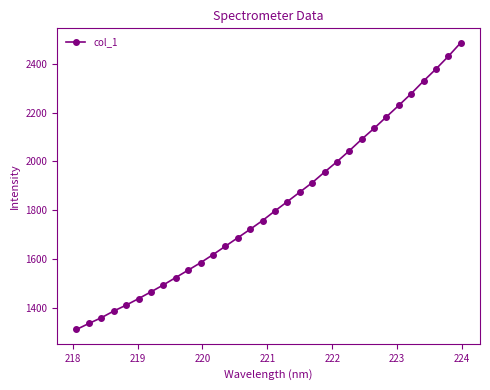

What is the greatest value displayed?

2486.3